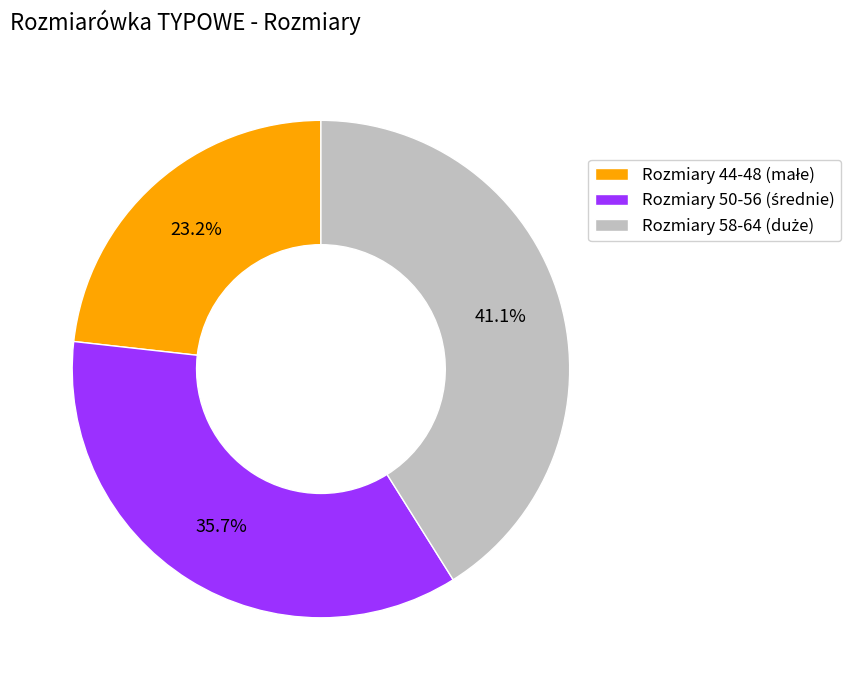

Is there a majority slice in this chart?

No